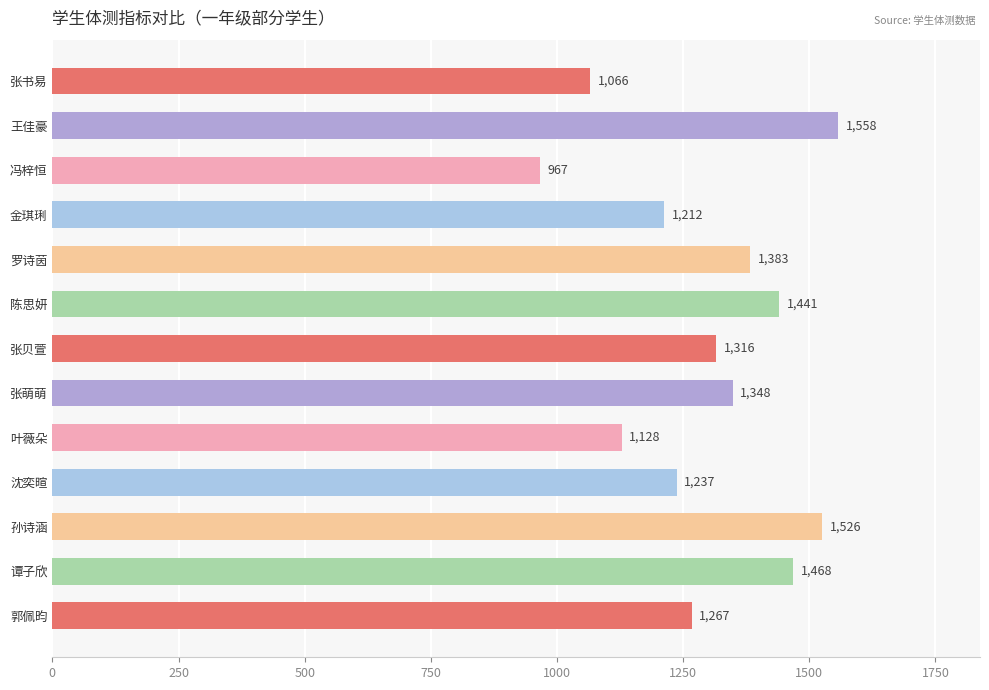

Which has a higher value, 叶薇朵 or 郭佩昀?

郭佩昀